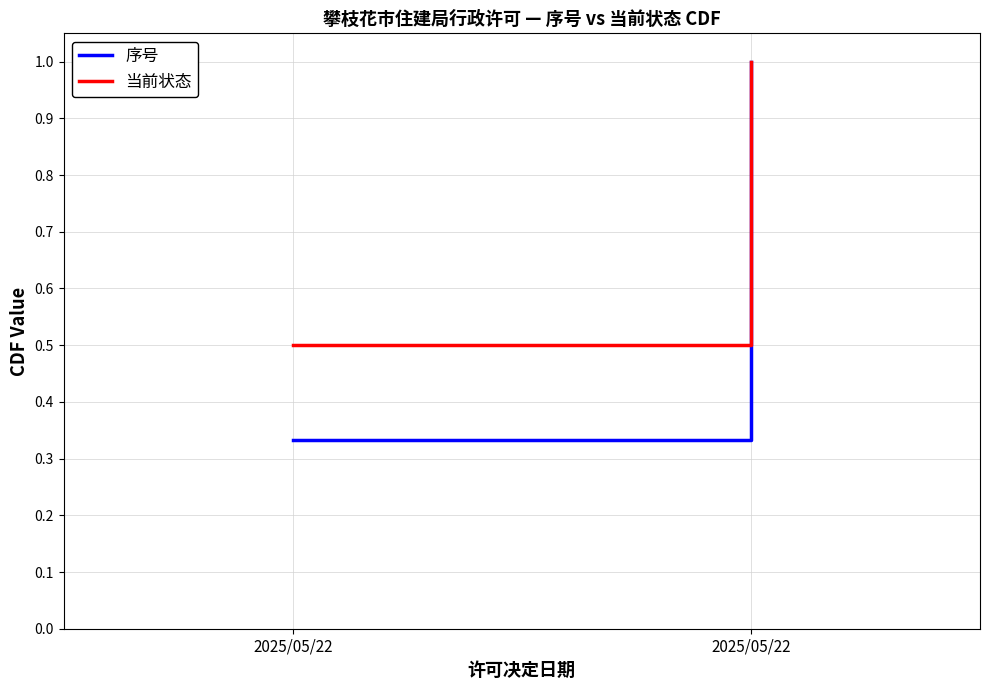

What is the difference between the 序号 values at 2025/05/22 and 2025/05/22?

0.7